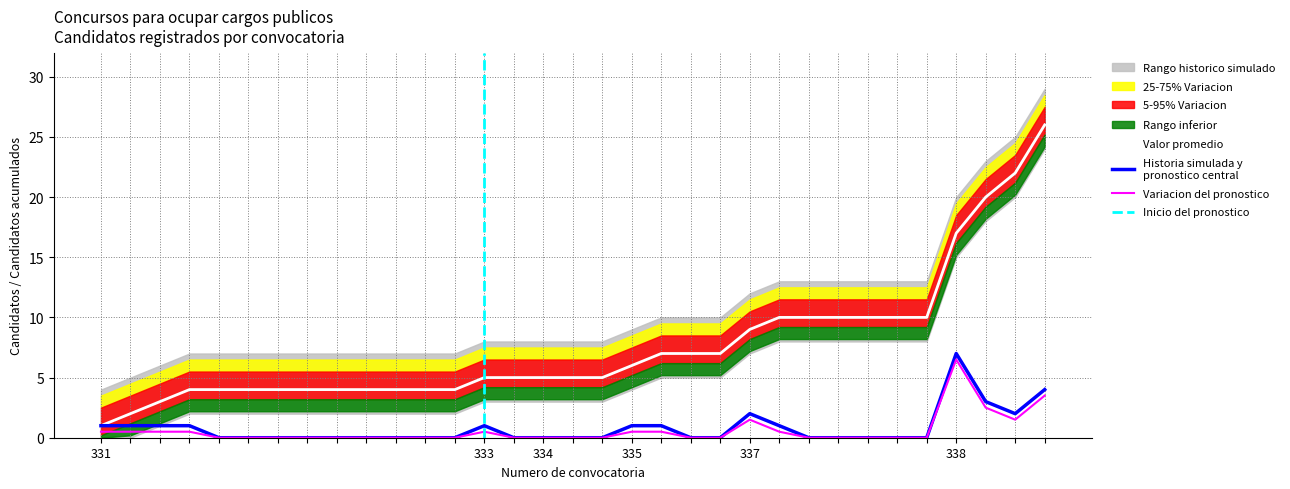

What is the total value across all series at 331?

2